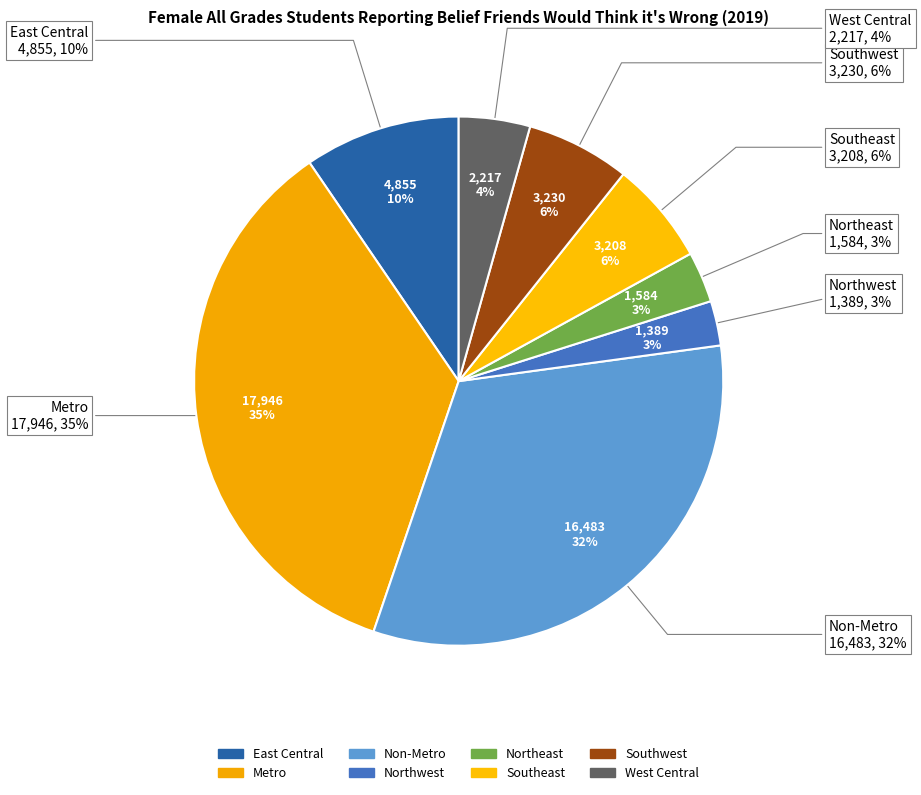

How many segments does this pie chart have?

8